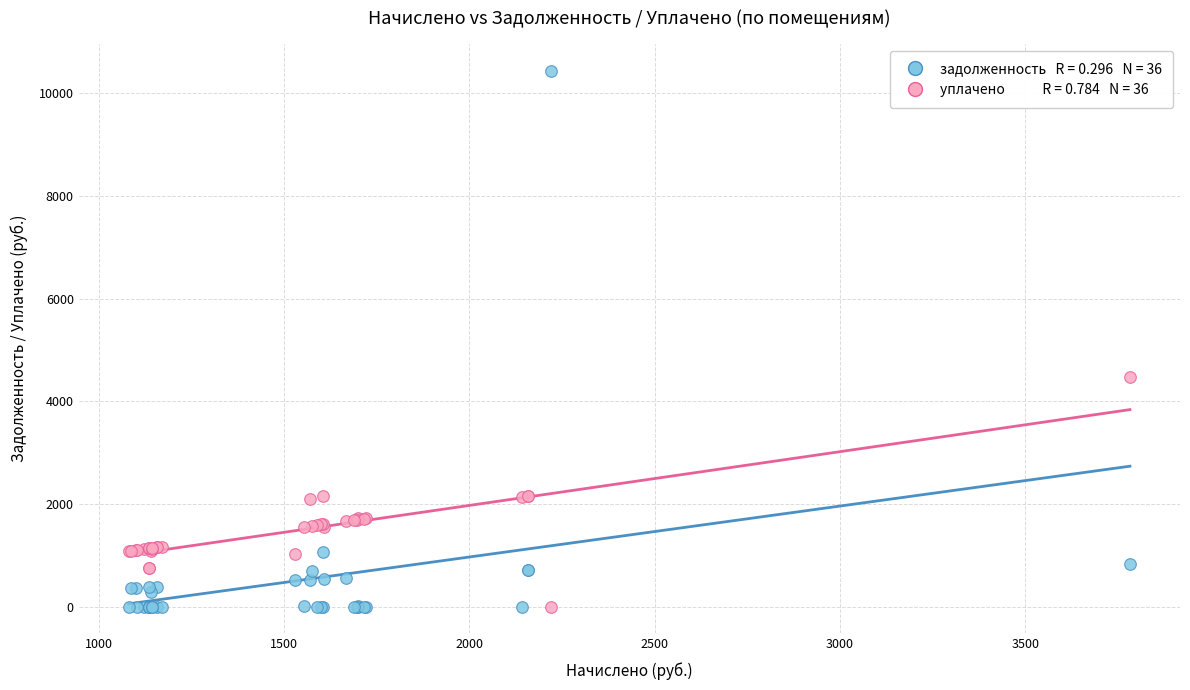

Across all series, what Y value is closest to 5222?

4474.2